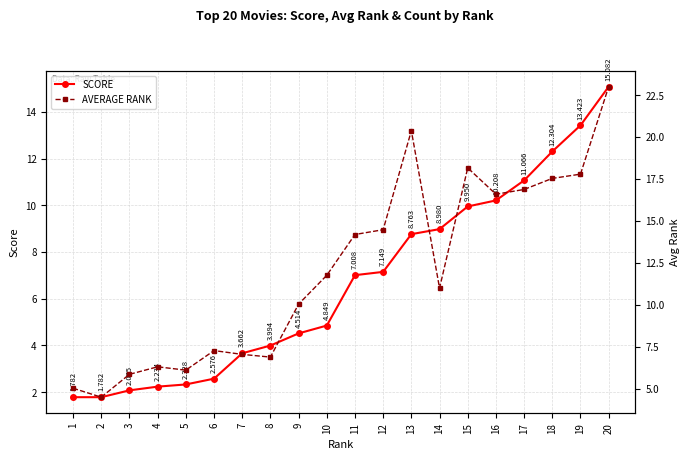

What is the value of the SCORE point at the 5th from the left?

2.3